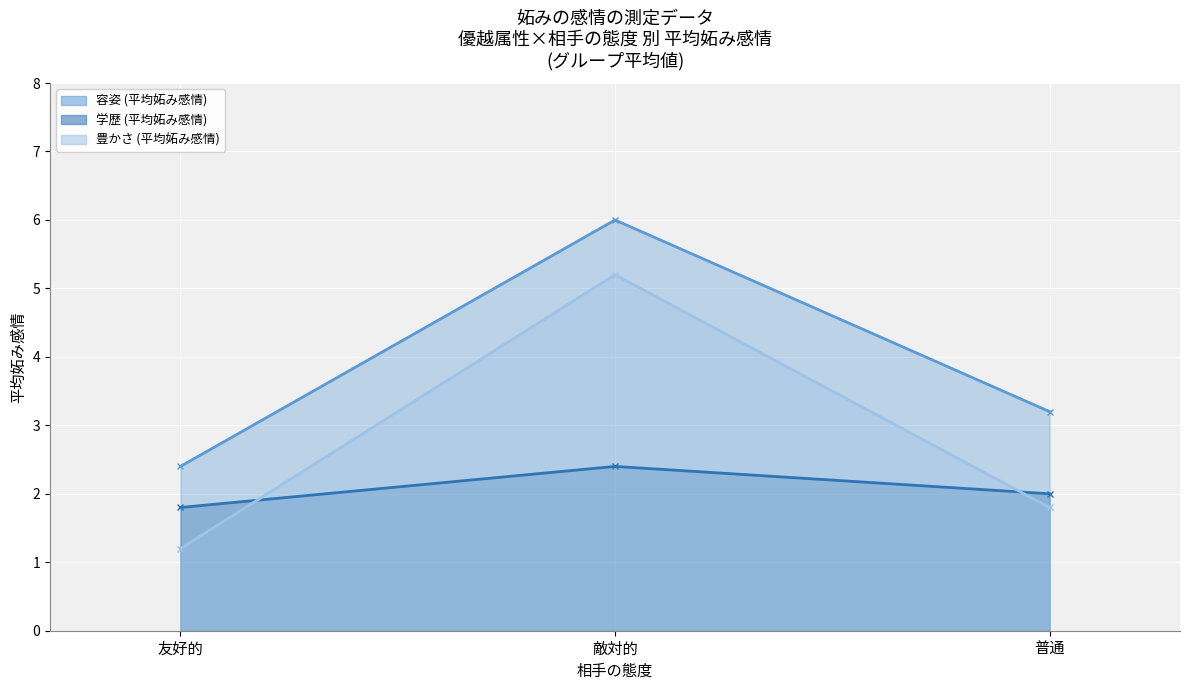

How many 学歴 (平均妬み感情) values are between 1 and 2?

2